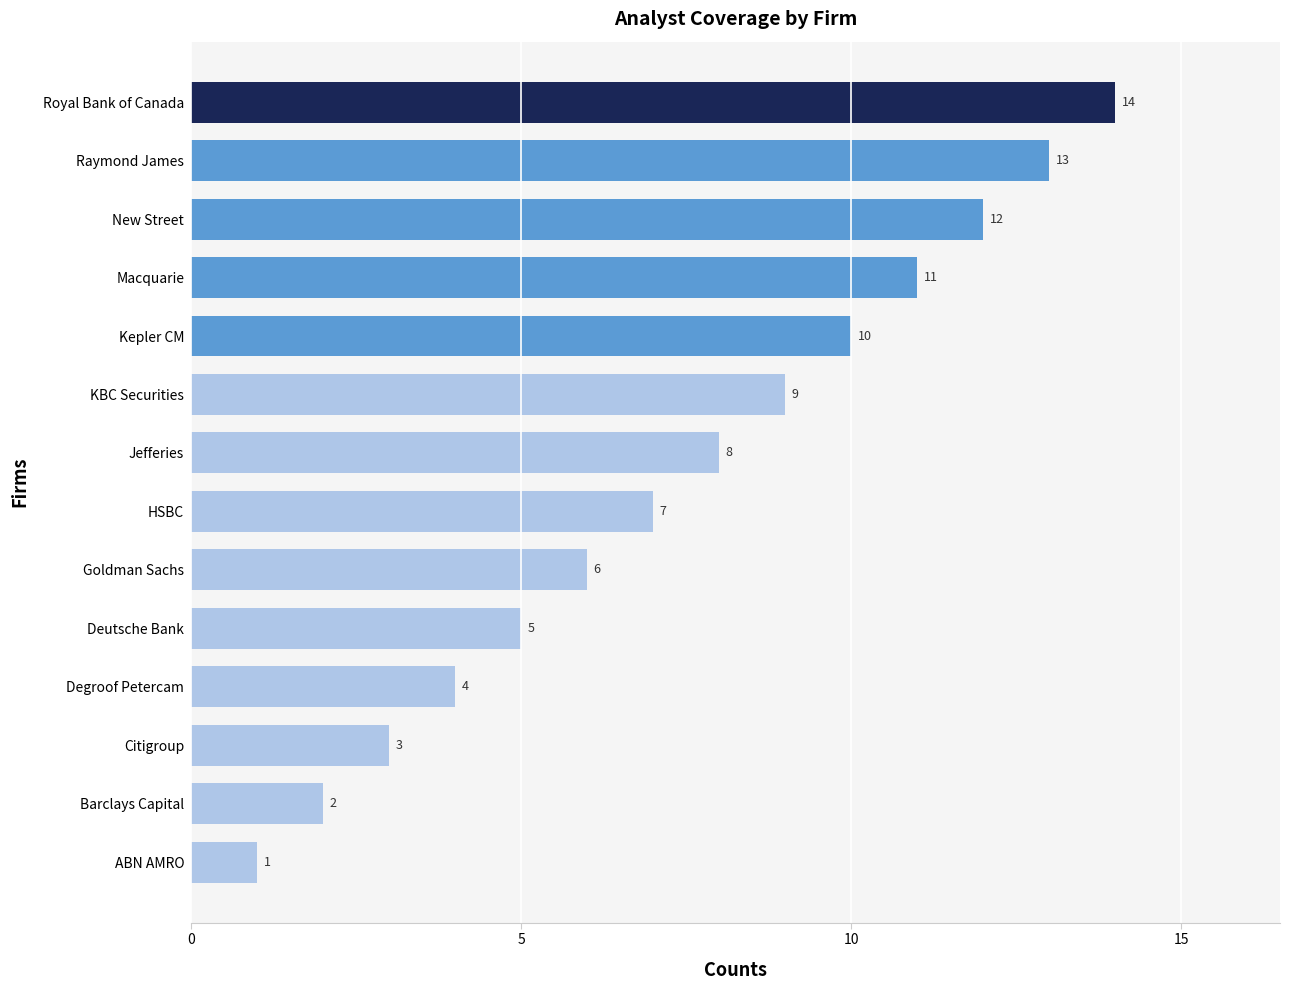

What is the greatest value displayed?

14